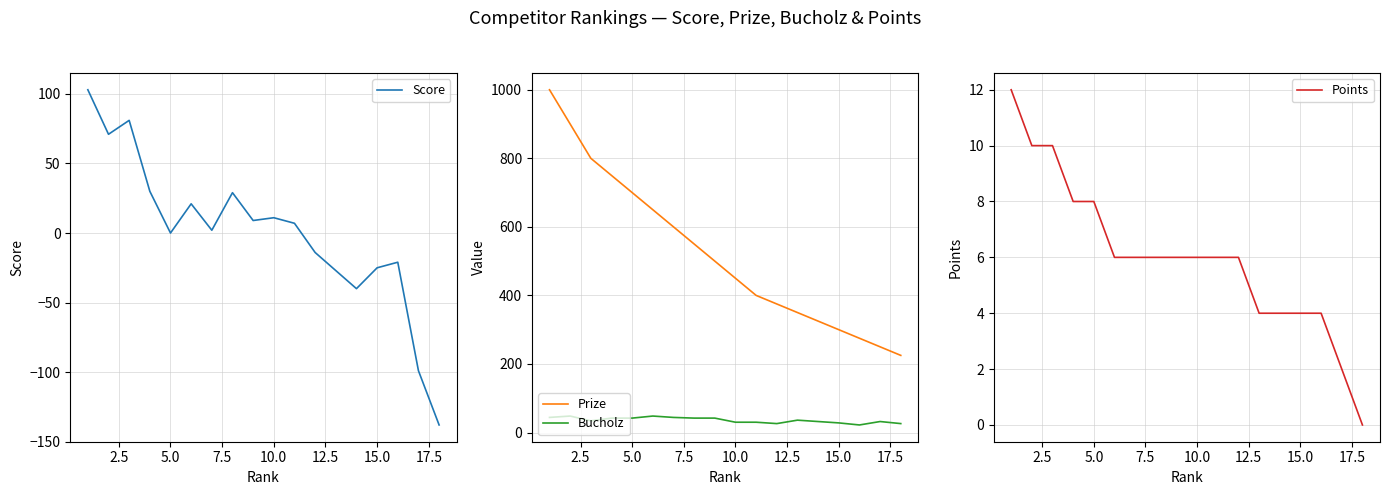

Which series has the widest spread of values?

Prize